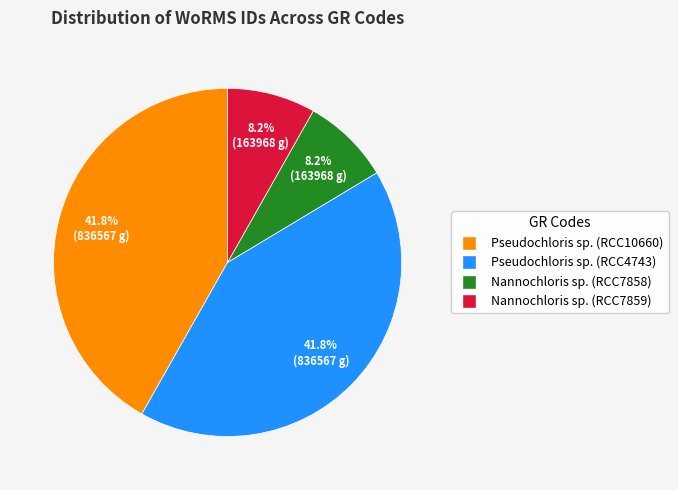

How many slices are in this pie chart?

4